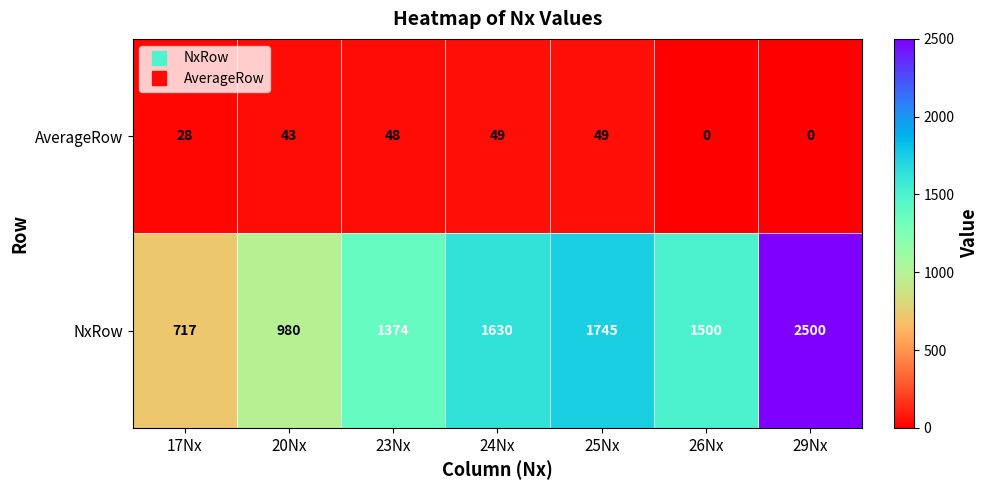

At which category does the chart reach its peak across all series?

29Nx